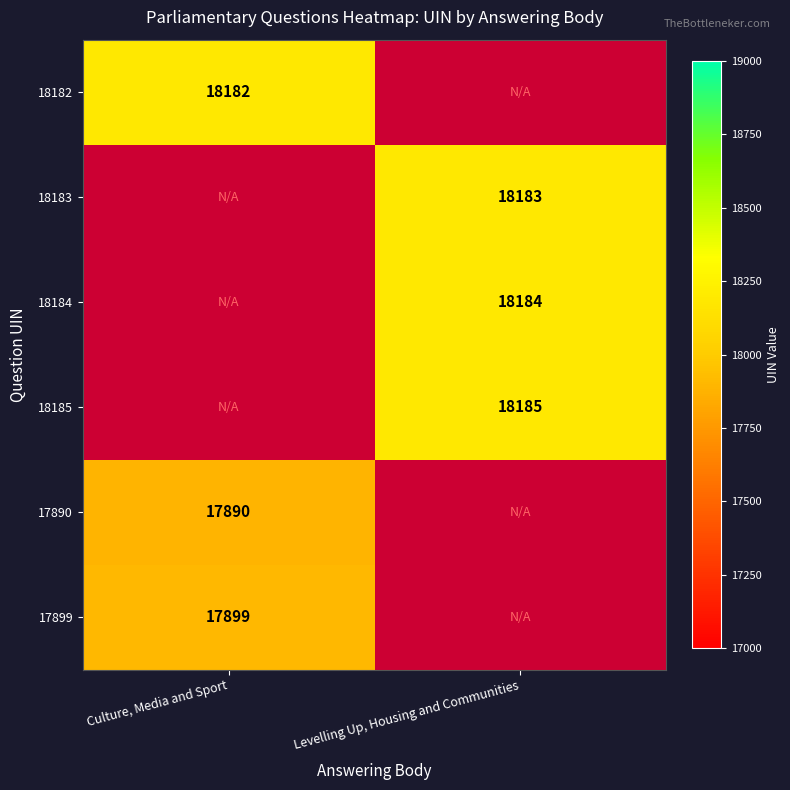

At how many categories does at least one series exceed 17942?

2